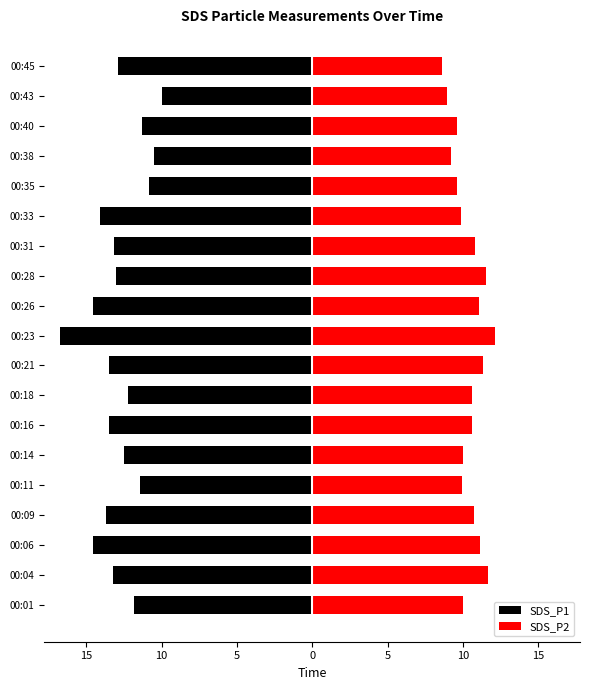

Is the value of SDS_P2 at 00:26 greater than the value of SDS_P1 at 00:06?

Yes